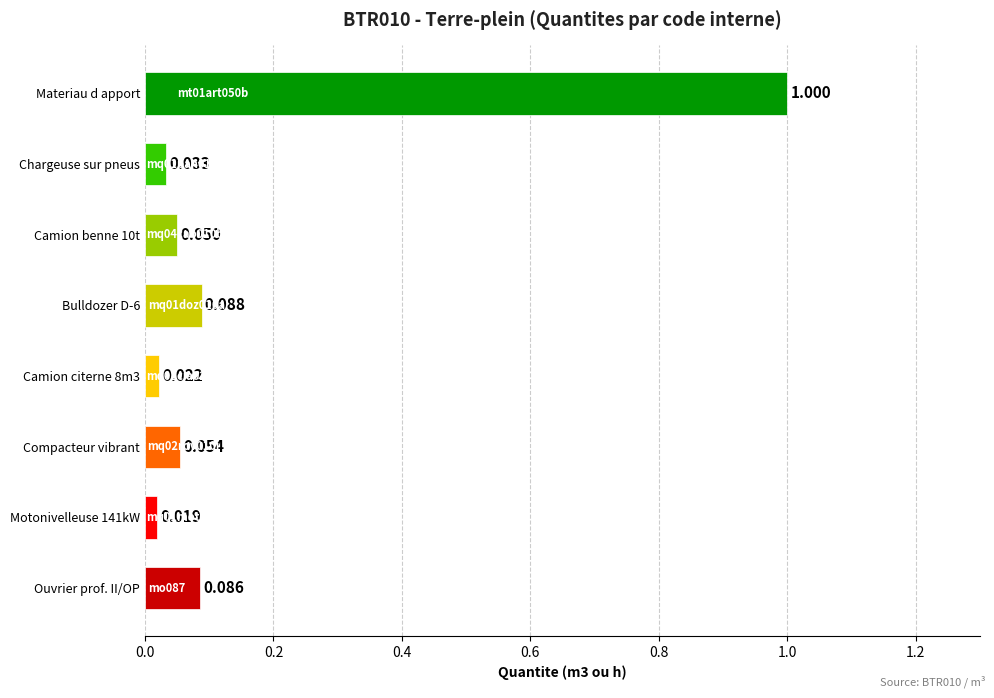

Which category has the highest value across all series?

Materiau d apport